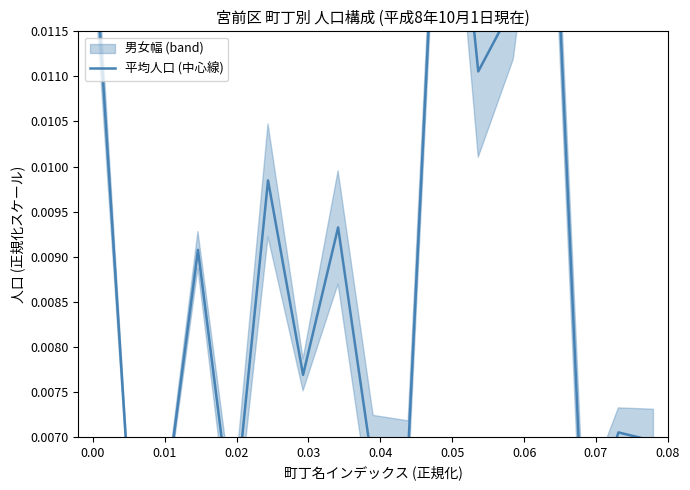

What is the label of the 6th point from the left?

0.04